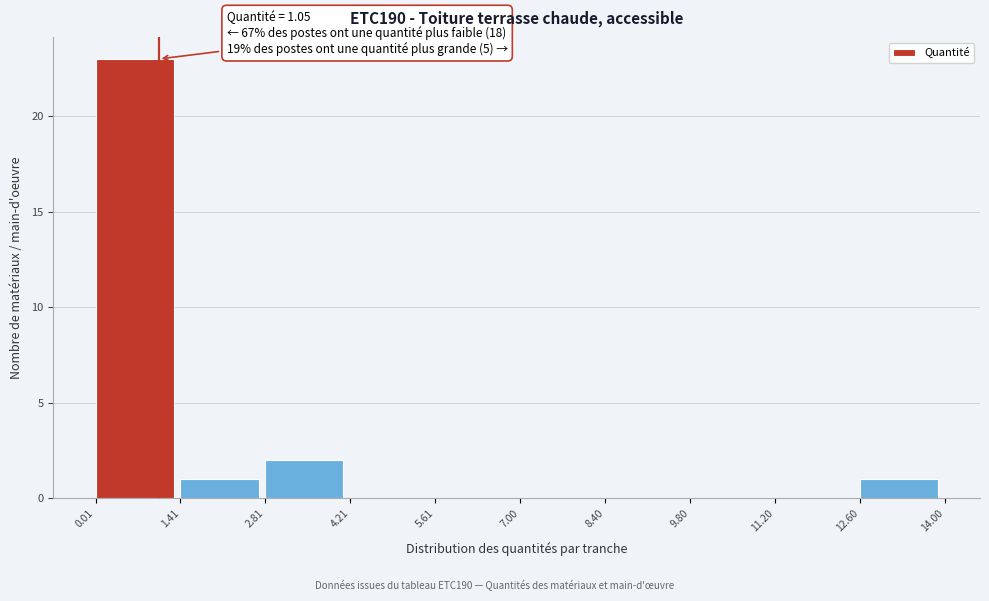

Which range on the x-axis has the tallest bar?

0.01 to 1.41